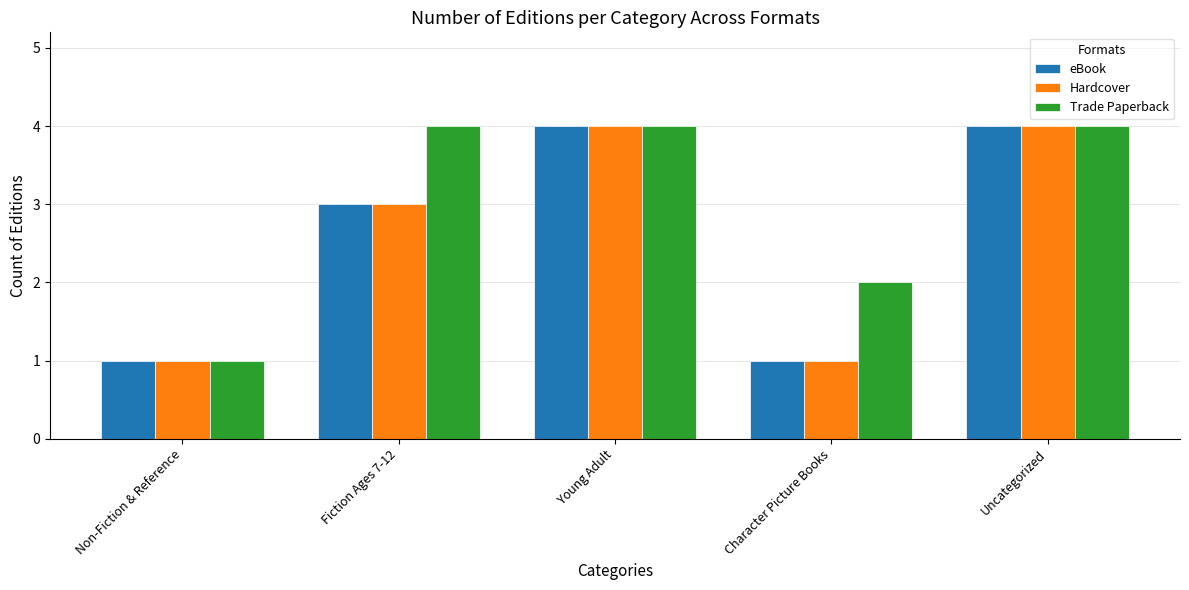

The value of eBook at Non-Fiction & Reference is 2. True or false?

False